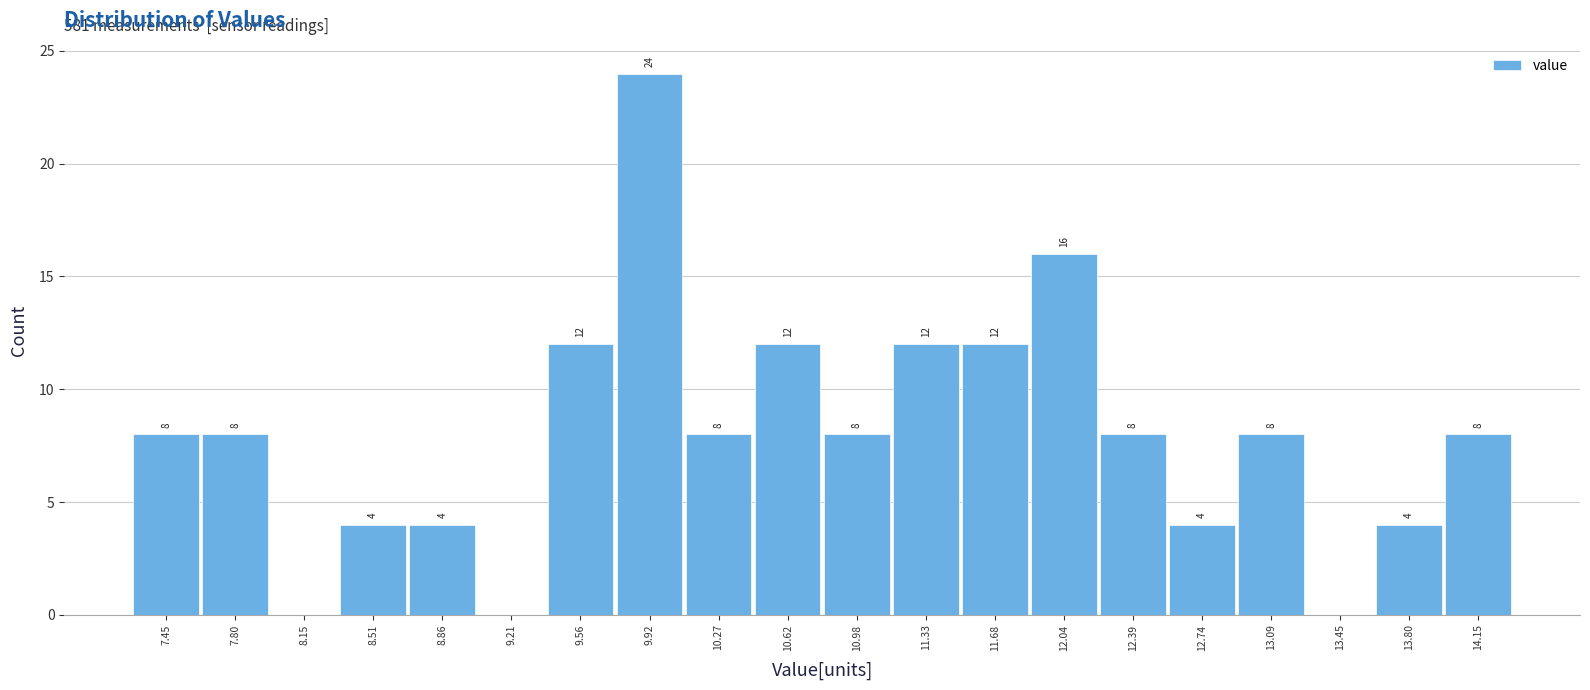

Over which range of the x-axis is the bar tallest?

9.75 to 10.10